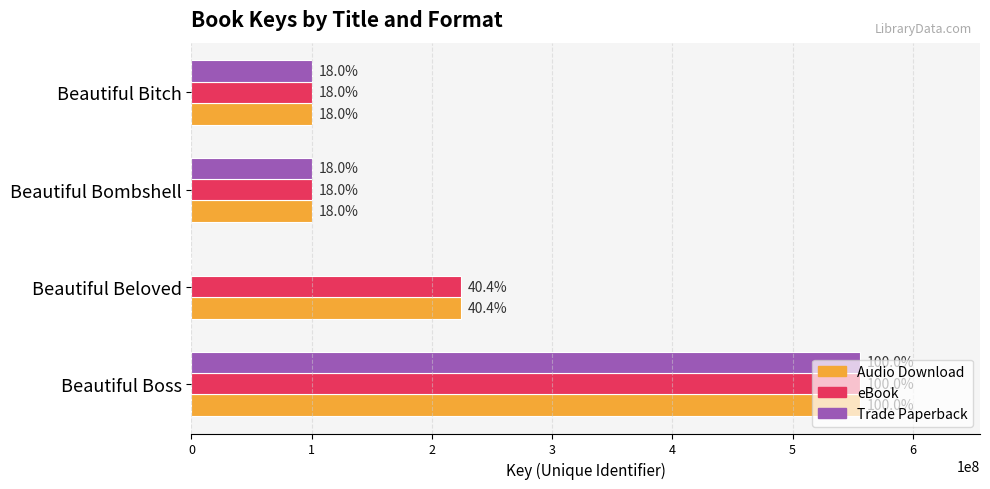

What are all the series names shown in the legend?

Audio Download, eBook, Trade Paperback